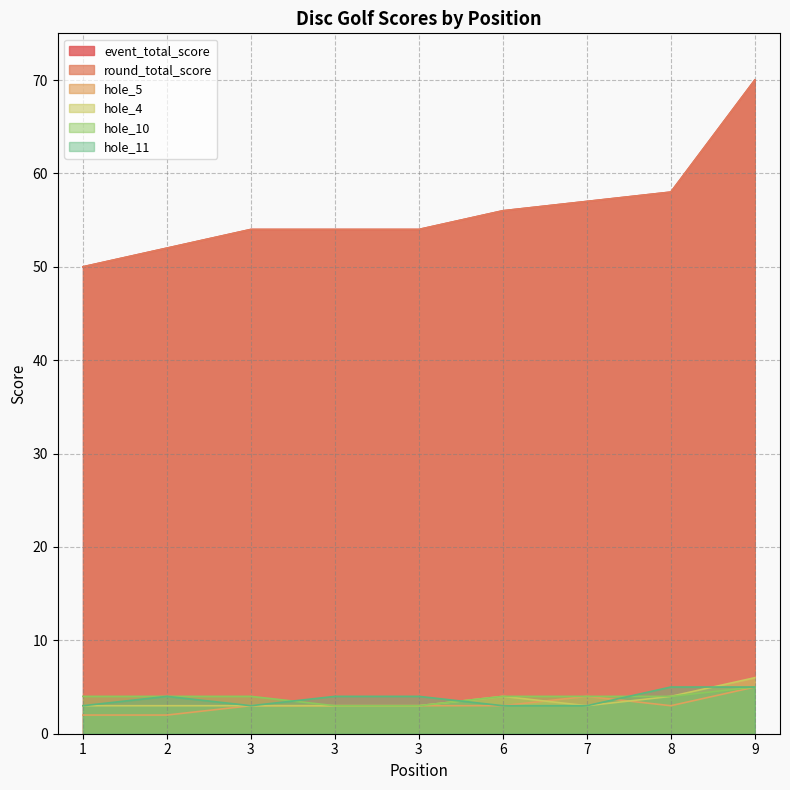

Does the chart have visible grid lines?

Yes